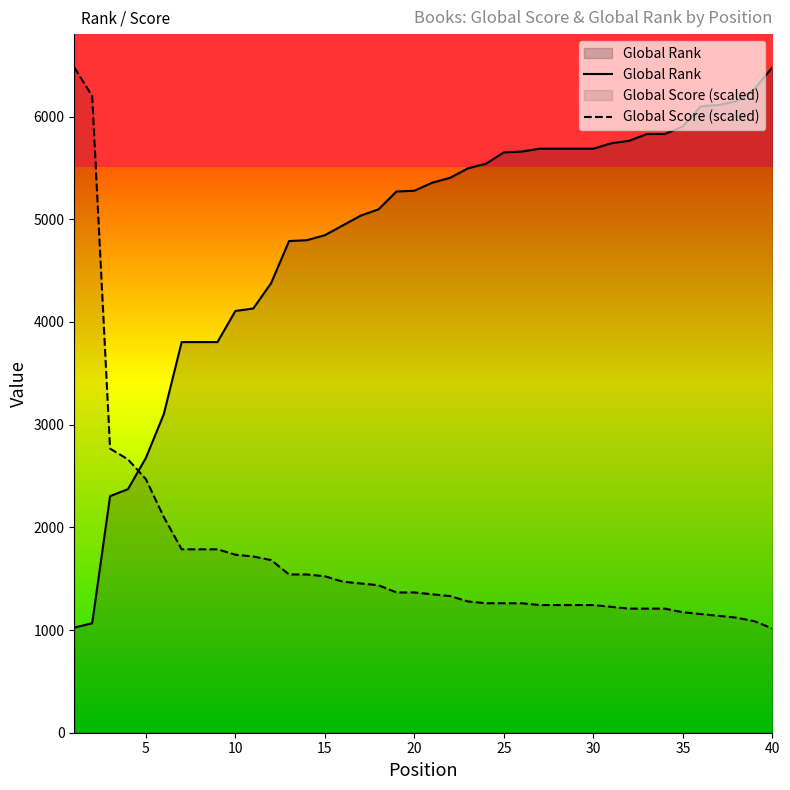

How many categories are shown in the chart?

40